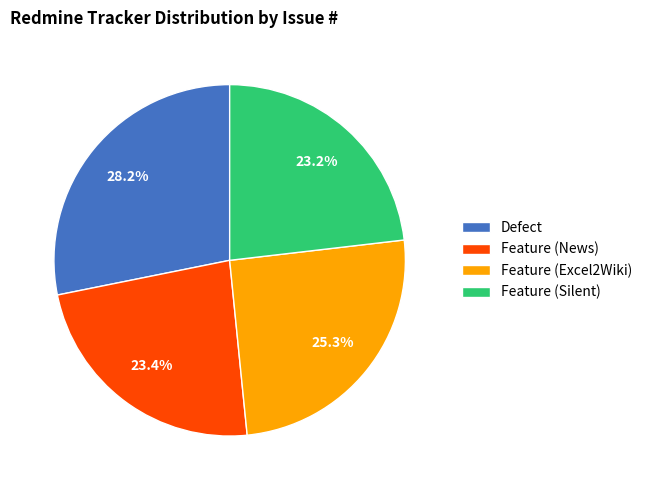

Is it true that Feature (Excel2Wiki) is 34% of the pie?

False